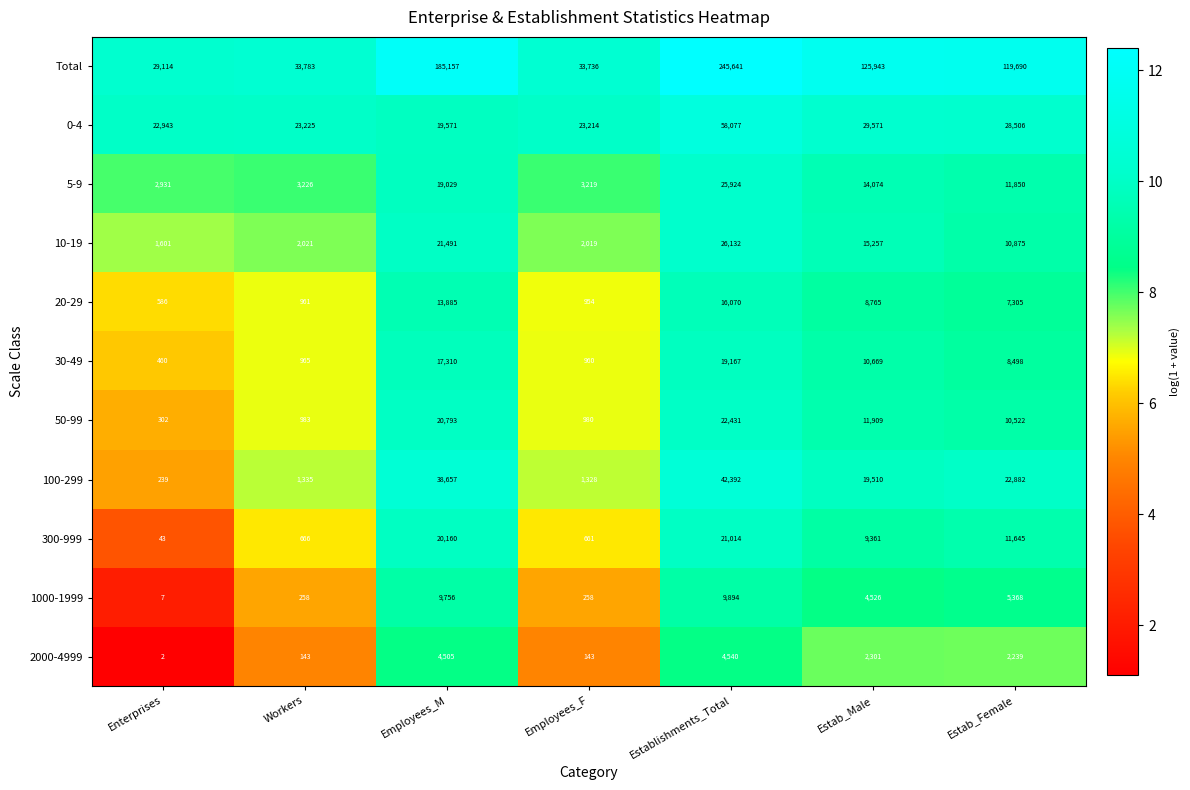

How many categories are shown in the chart?

7